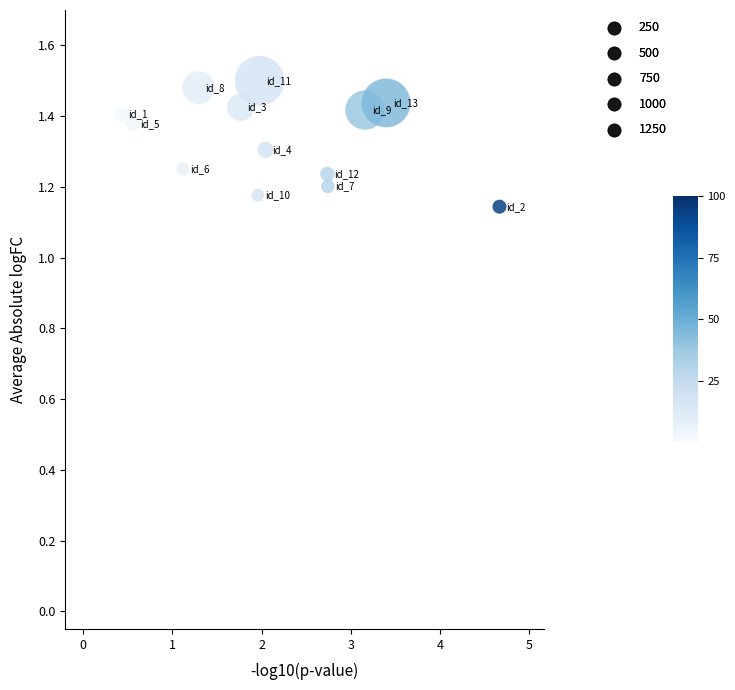

What is the range of X values (max minus min)?

4.2